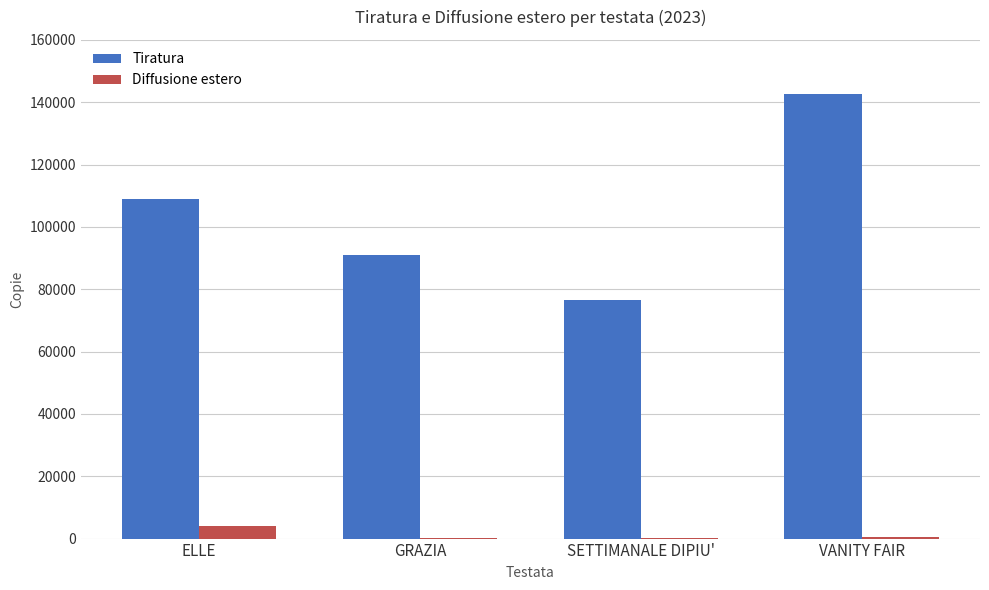

Read the Tiratura value at SETTIMANALE DIPIU', to the nearest 100.

76500